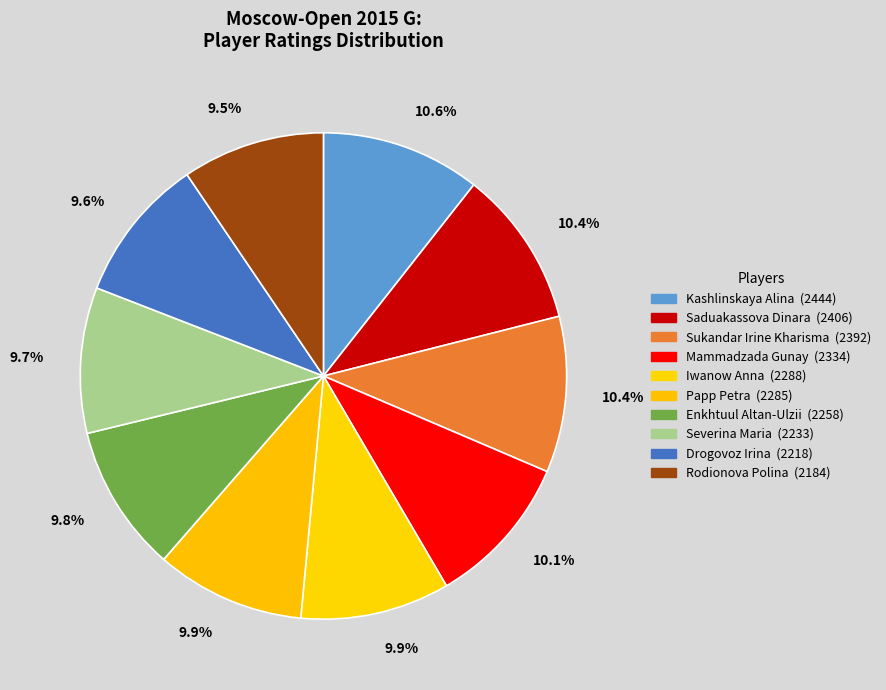

How many segments does this pie chart have?

10